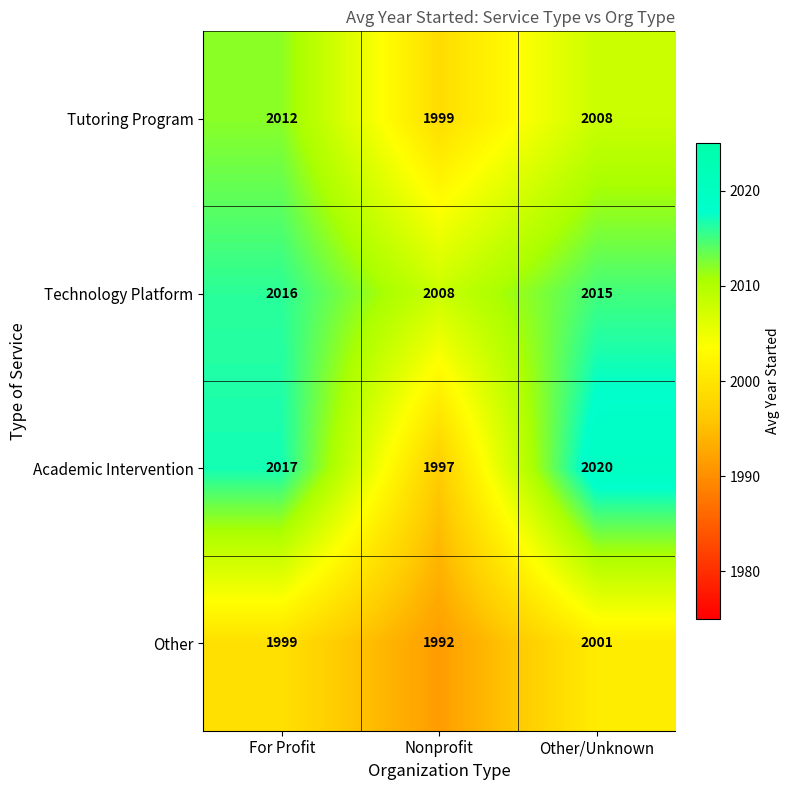

What is the sum of the Academic Intervention values at Other/Unknown and For Profit?

4037